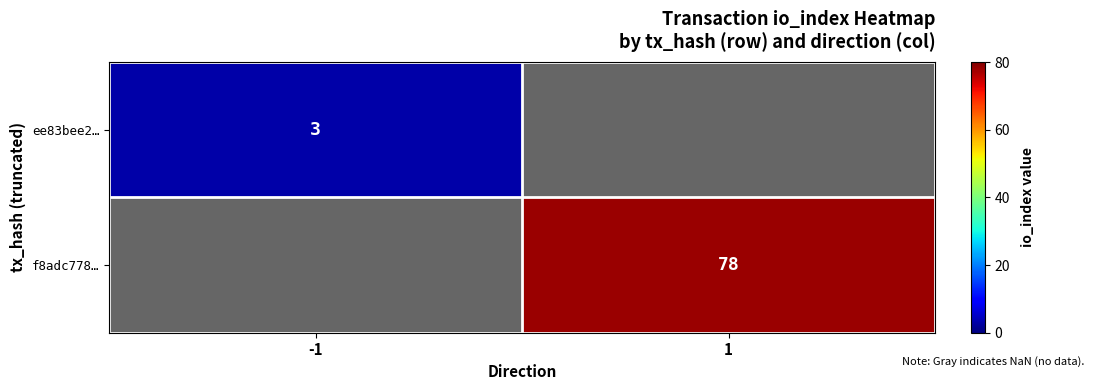

At which label does f8adc778… reach its minimum?

-1